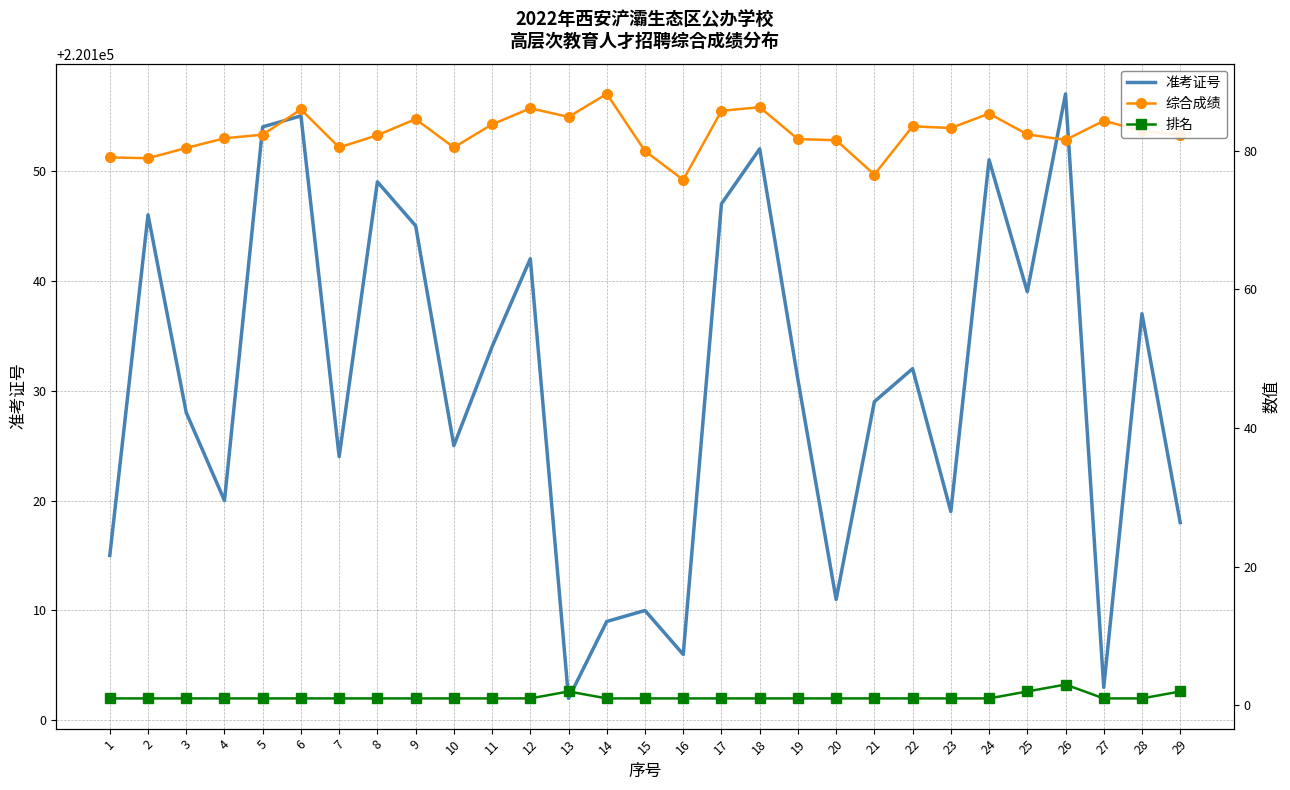

How many data points in 准考证号 are less than 220131?

14